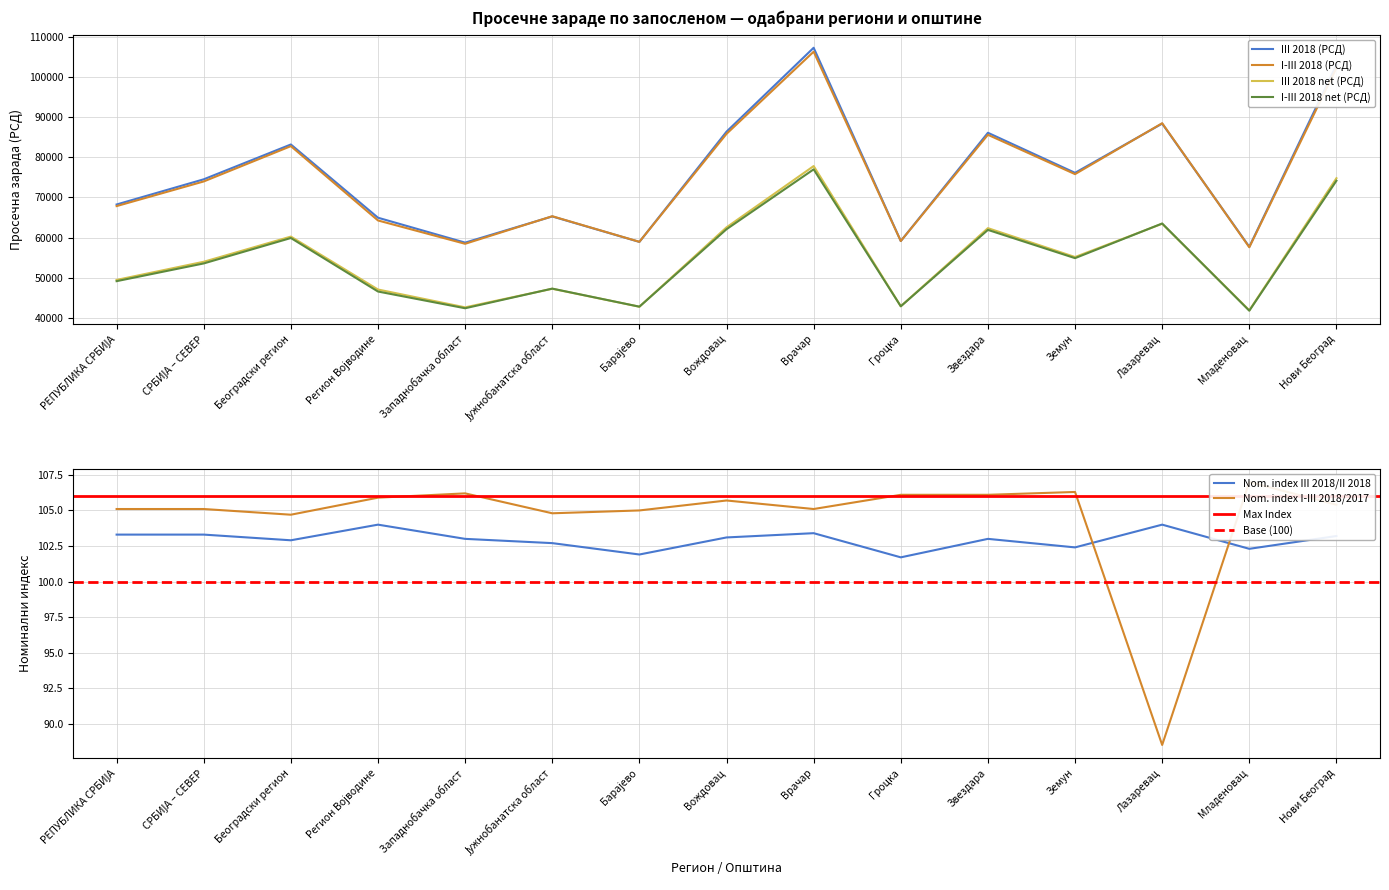

What is the difference between the III 2018 net (РСД) values at РЕПУБЛИКА СРБИЈА and Барајево?

6697.0